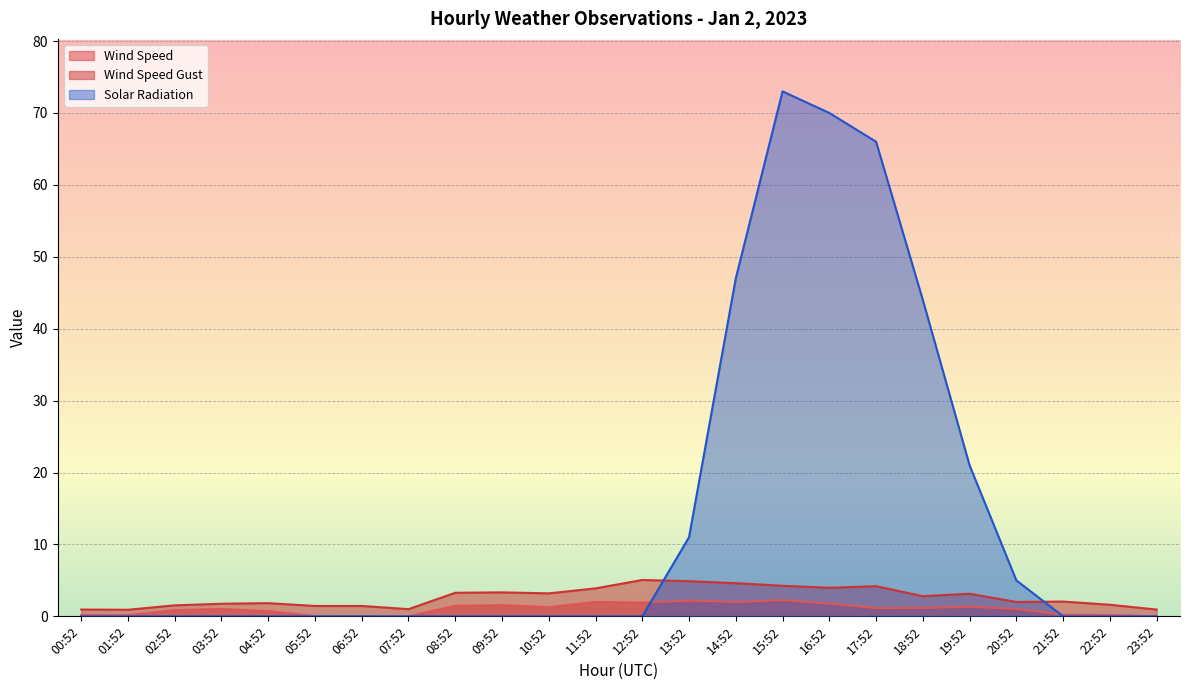

The value of Wind Speed at 23:52 is 0.0. True or false?

True